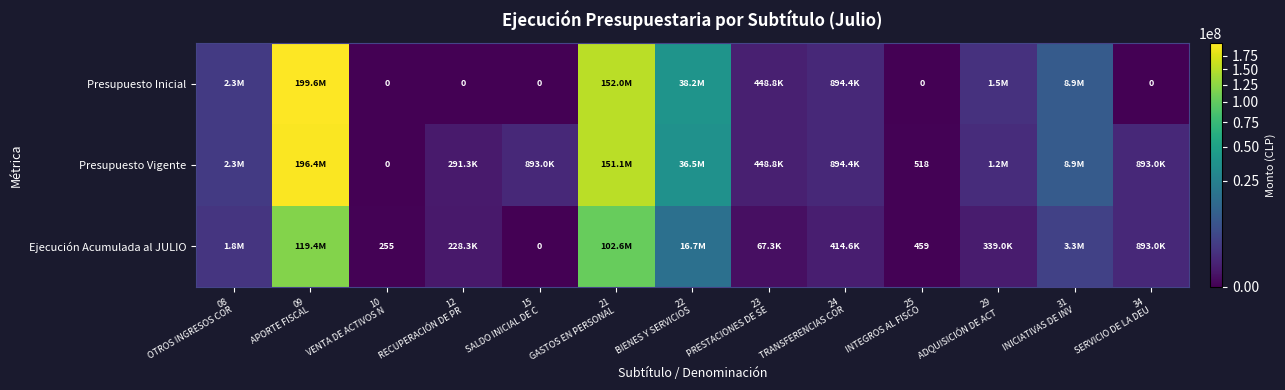

What is the total value across all series at 29
ADQUISICIÓN DE ACT?

3047070